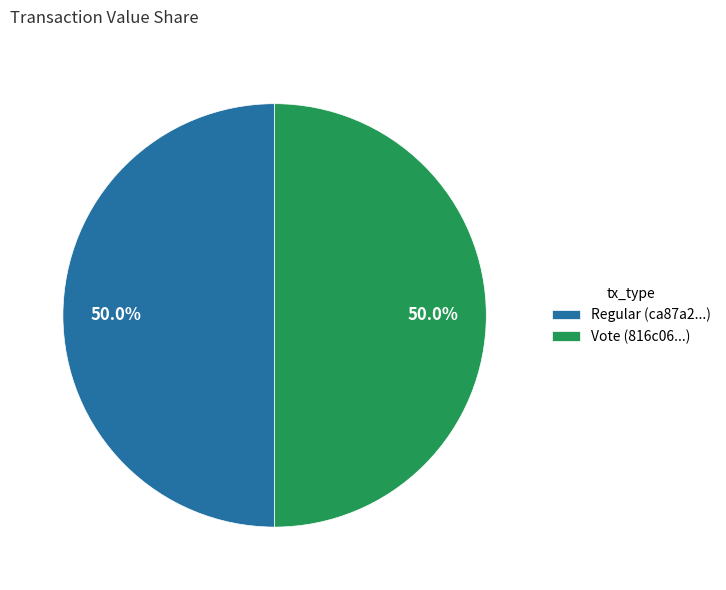

Do Vote and Regular together represent more than half of the pie?

Yes